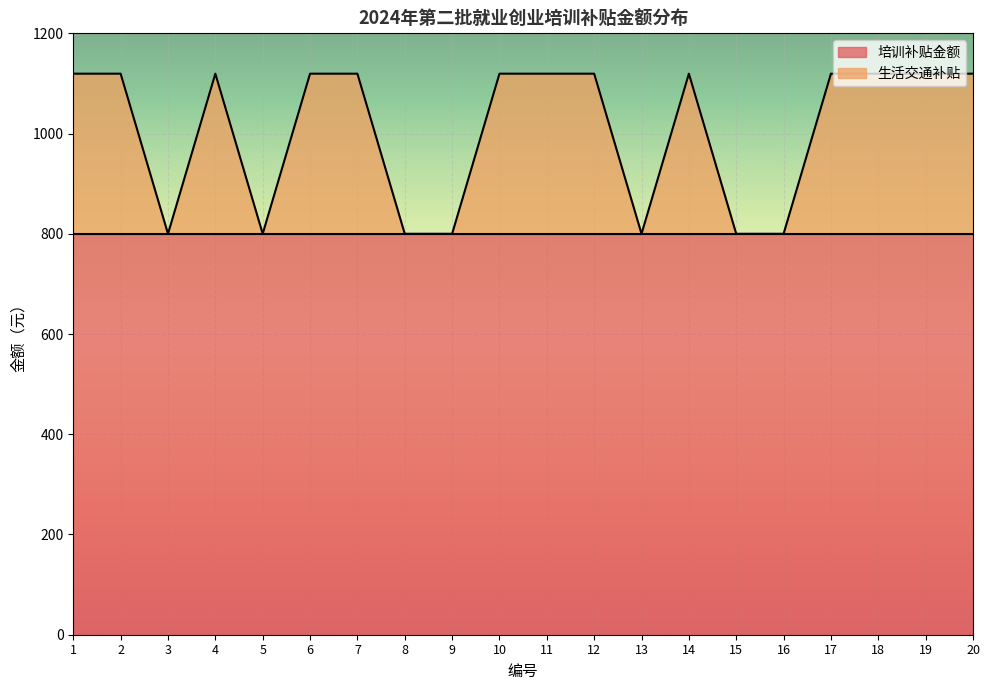

How many categories are shown in the chart?

20